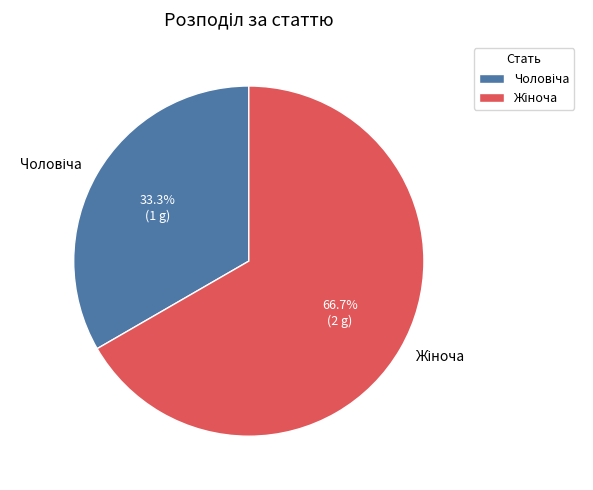

Is there any slice that represents more than half of the pie?

Yes